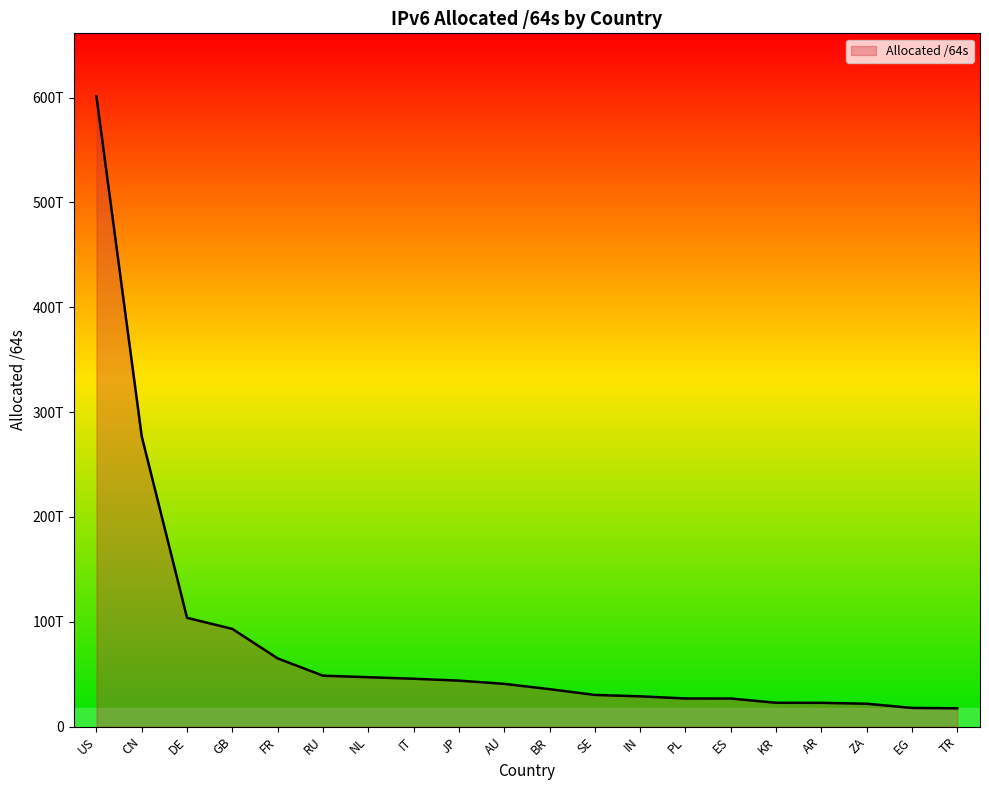

What is the ratio of the value at AU to the value at AR?

1.8